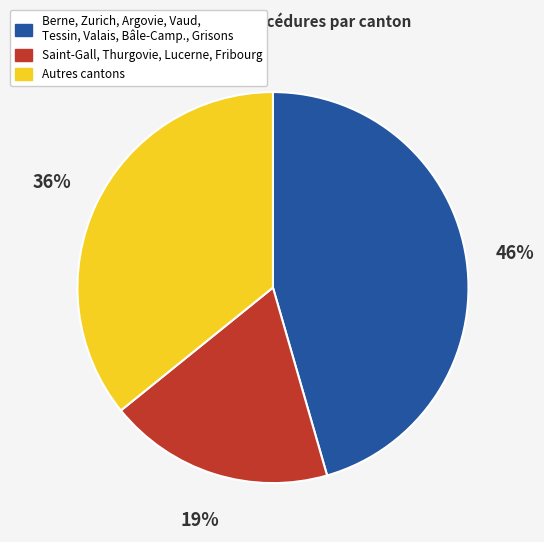

To the nearest percent, what portion does Saint-Gall, Thurgovie, Lucerne, Fribourg represent?

19%